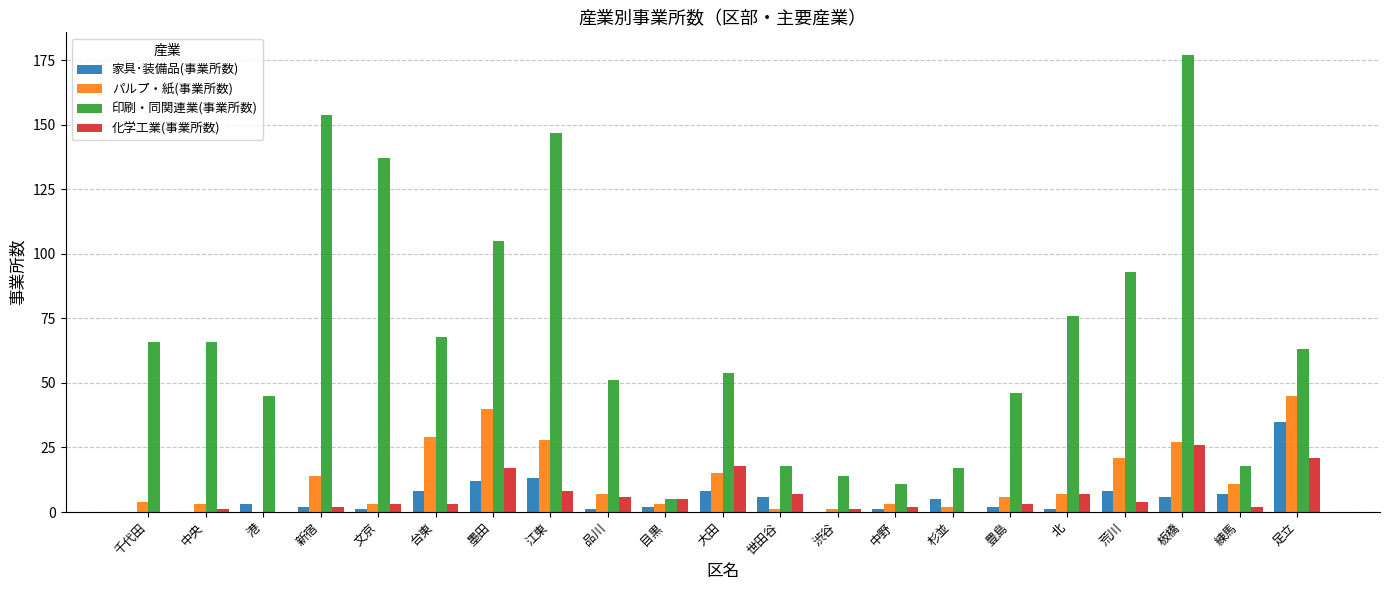

True or false: パルプ・紙(事業所数) has a value of 7 at 北.

True